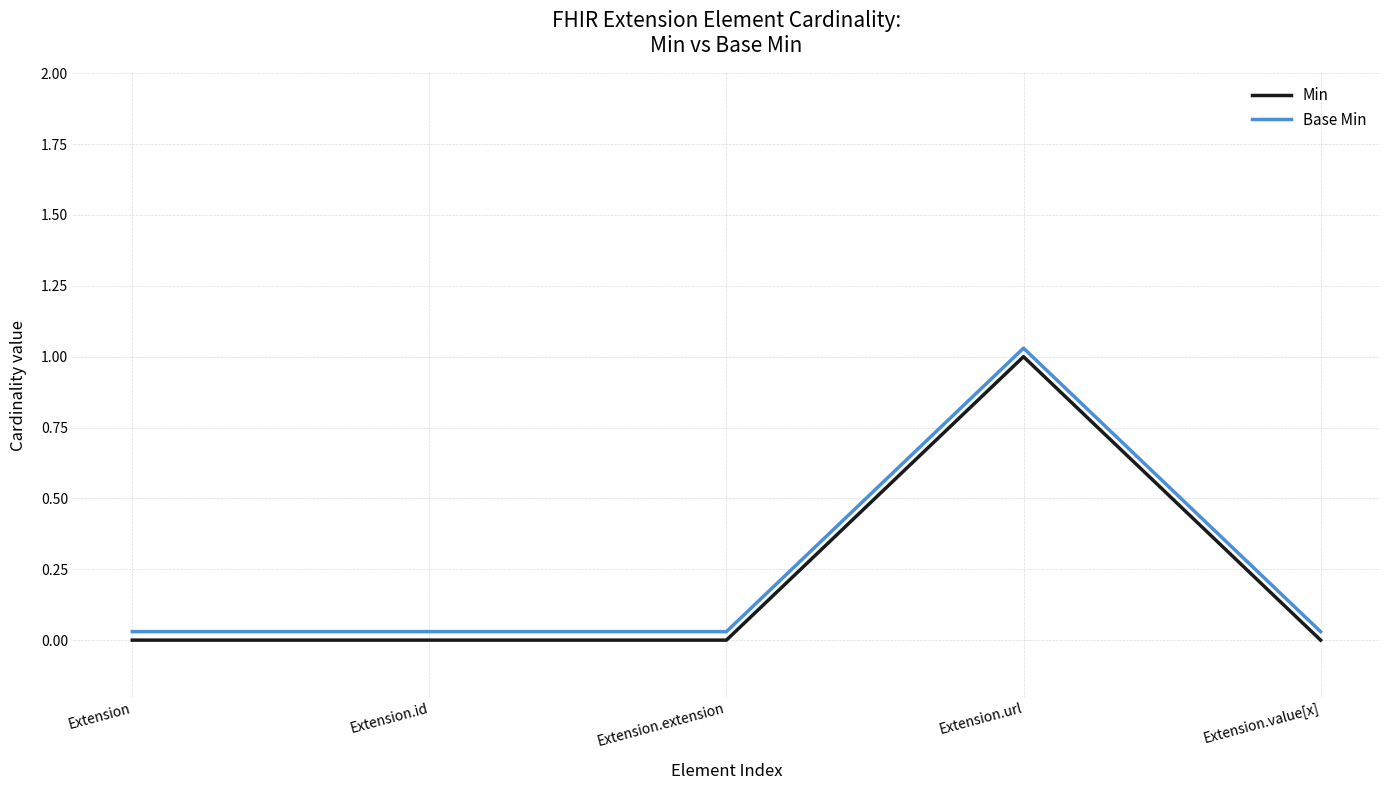

Is the value of Base Min at Extension.id greater than the value of Min at Extension.value[x]?

Yes